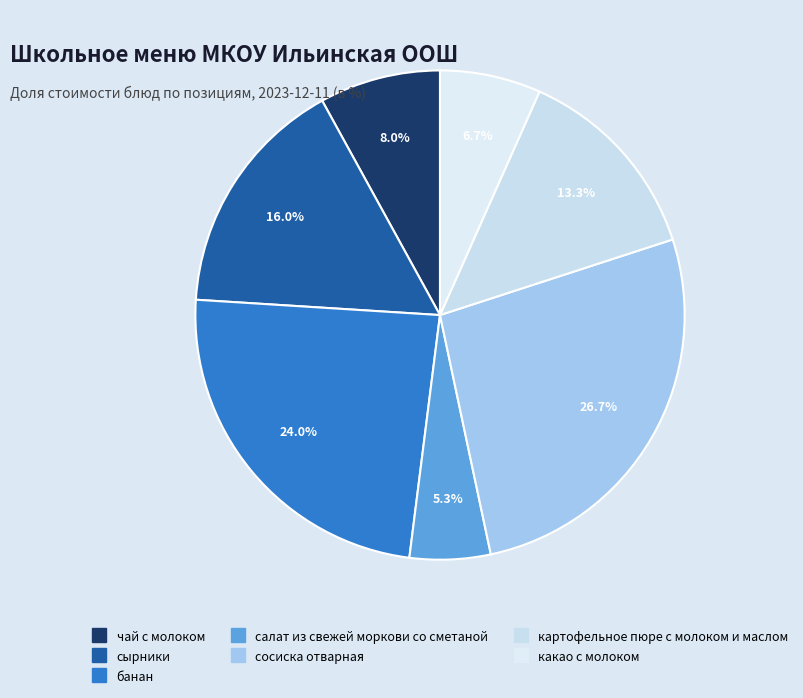

To the nearest percent, what portion does банан represent?

24%